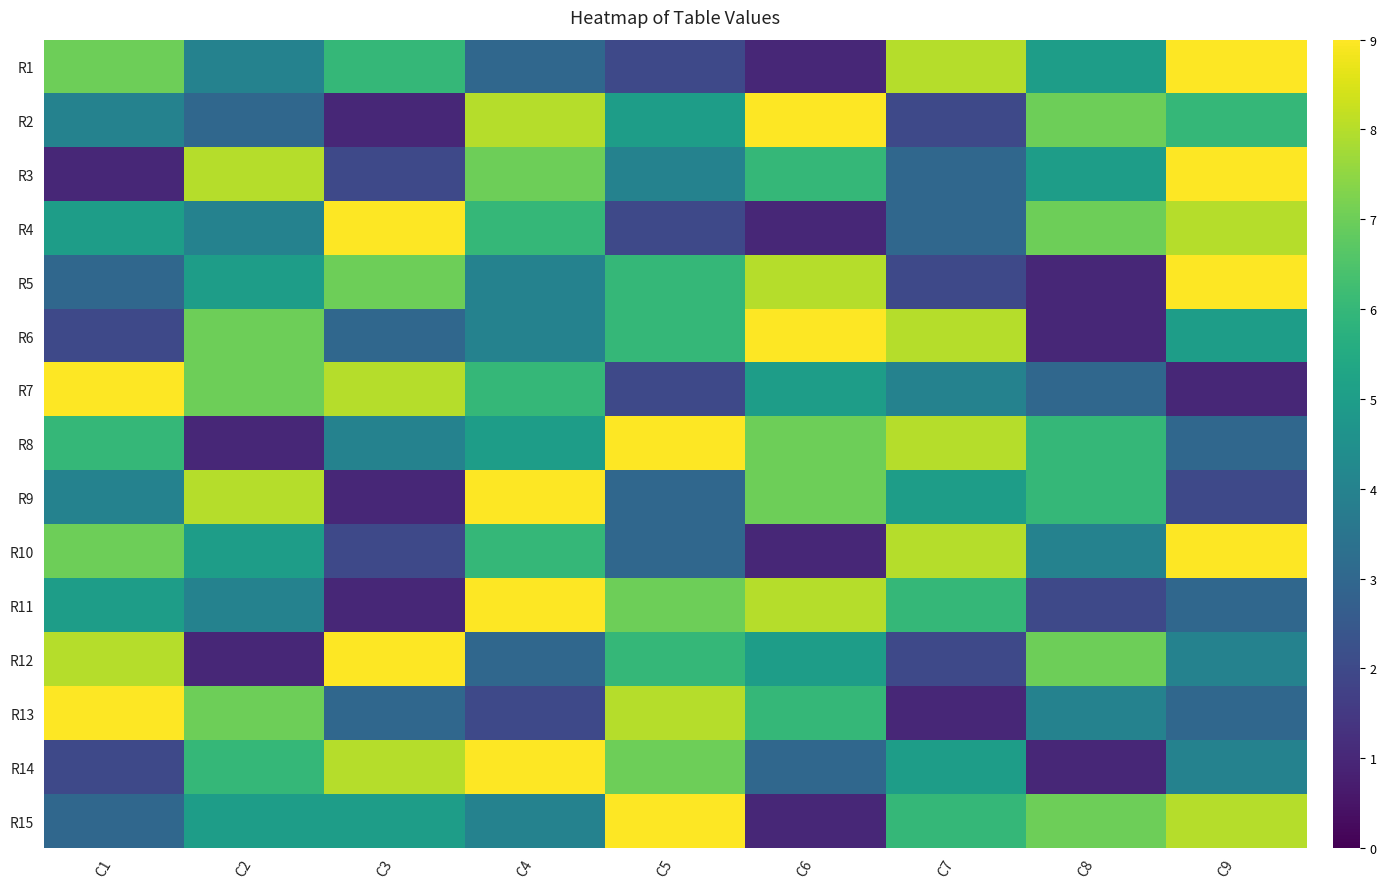

How many data points in R7 are less than 5?

4